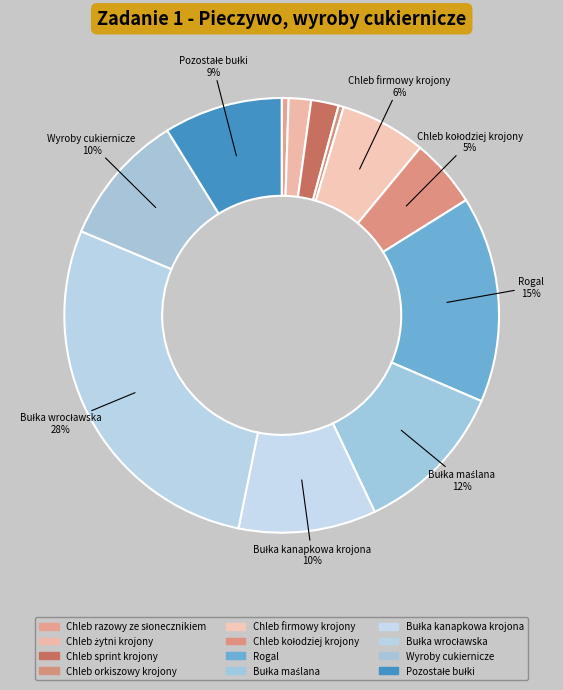

Count the number of slices in the pie.

12